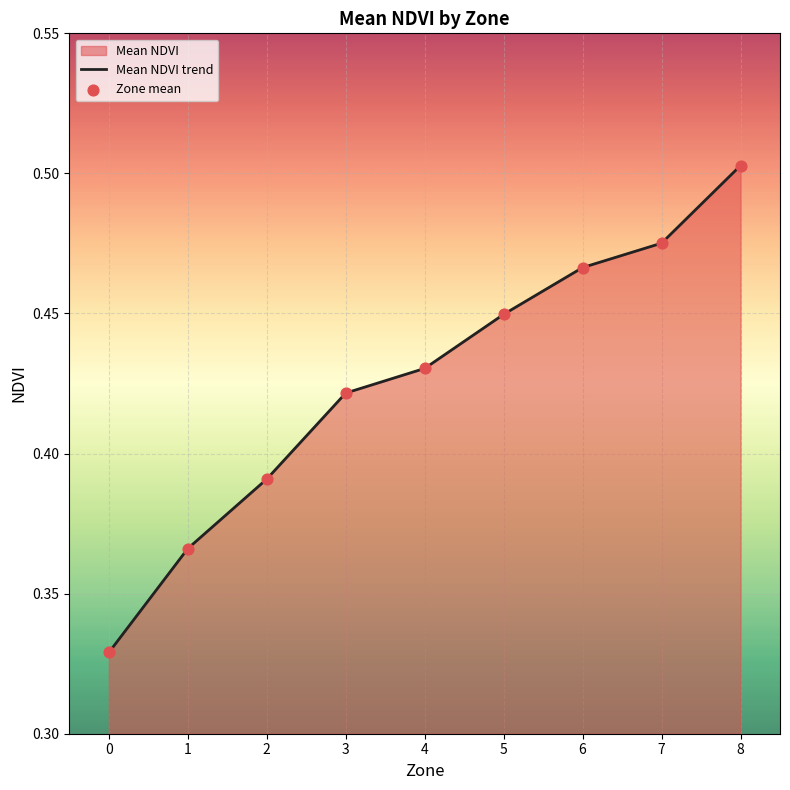

Which series has the widest spread of Y values?

Mean NDVI trend